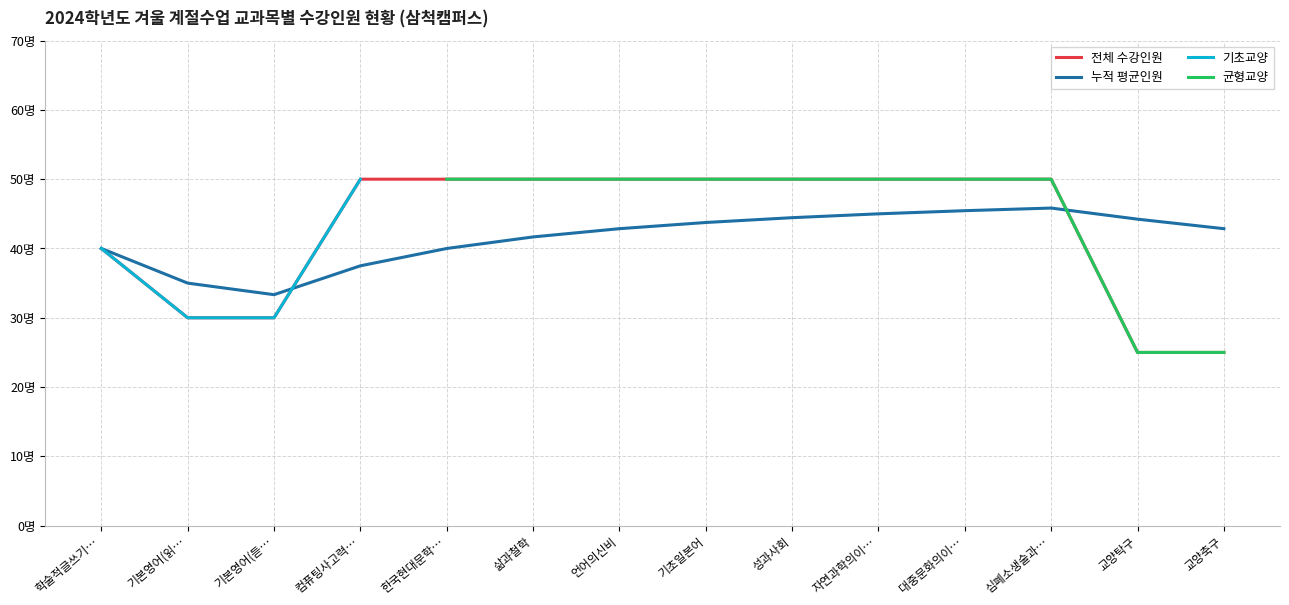

Where do 균형교양 and 누적 평균인원 first cross each other?

심폐소생술과… and 교양탁구